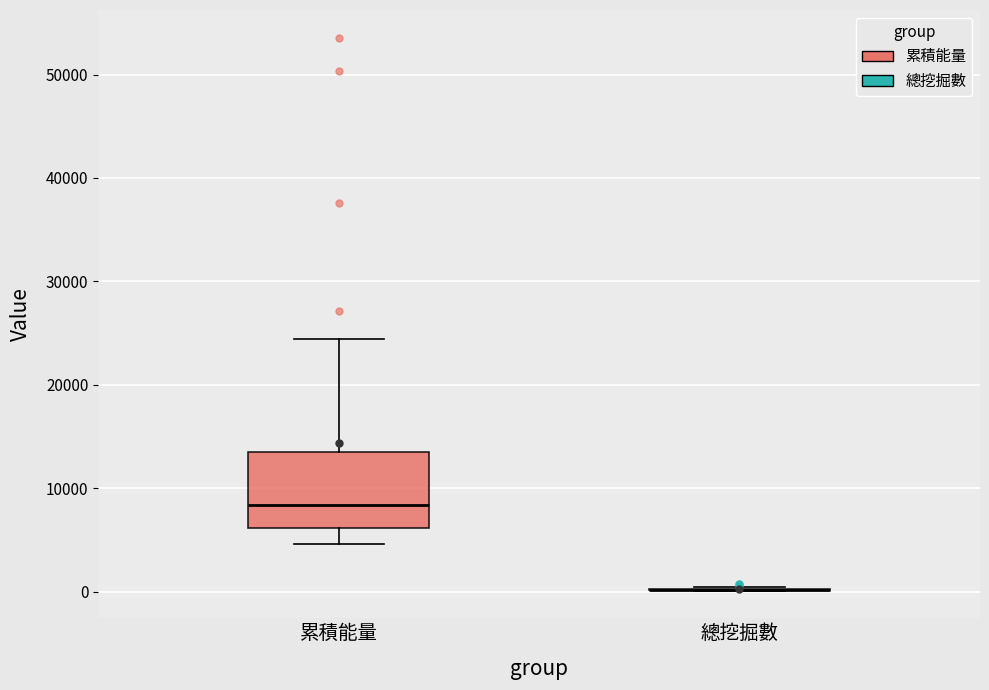

Reading left to right, read every box against the y-axis: the position of its median line, the range the box covers, and the ends of its whiskers. The values are not printed on the chart, so give them approximately, as read against the axis.

累積能量: median 8000, box 6000 to 14000, whiskers 5000 to 24000
總挖掘數: box collapsed to a line at 0, whiskers 0 to 0